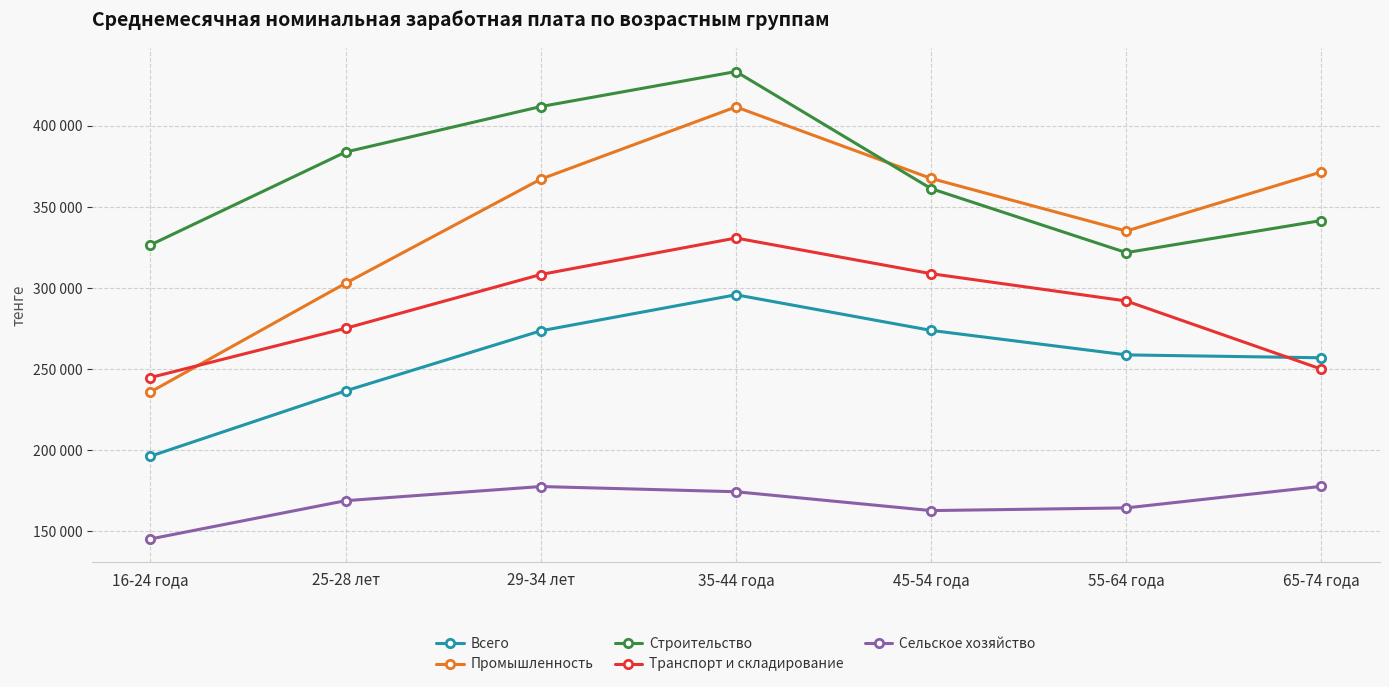

The value of Транспорт и складирование at 29-34 лет is 211853. True or false?

False